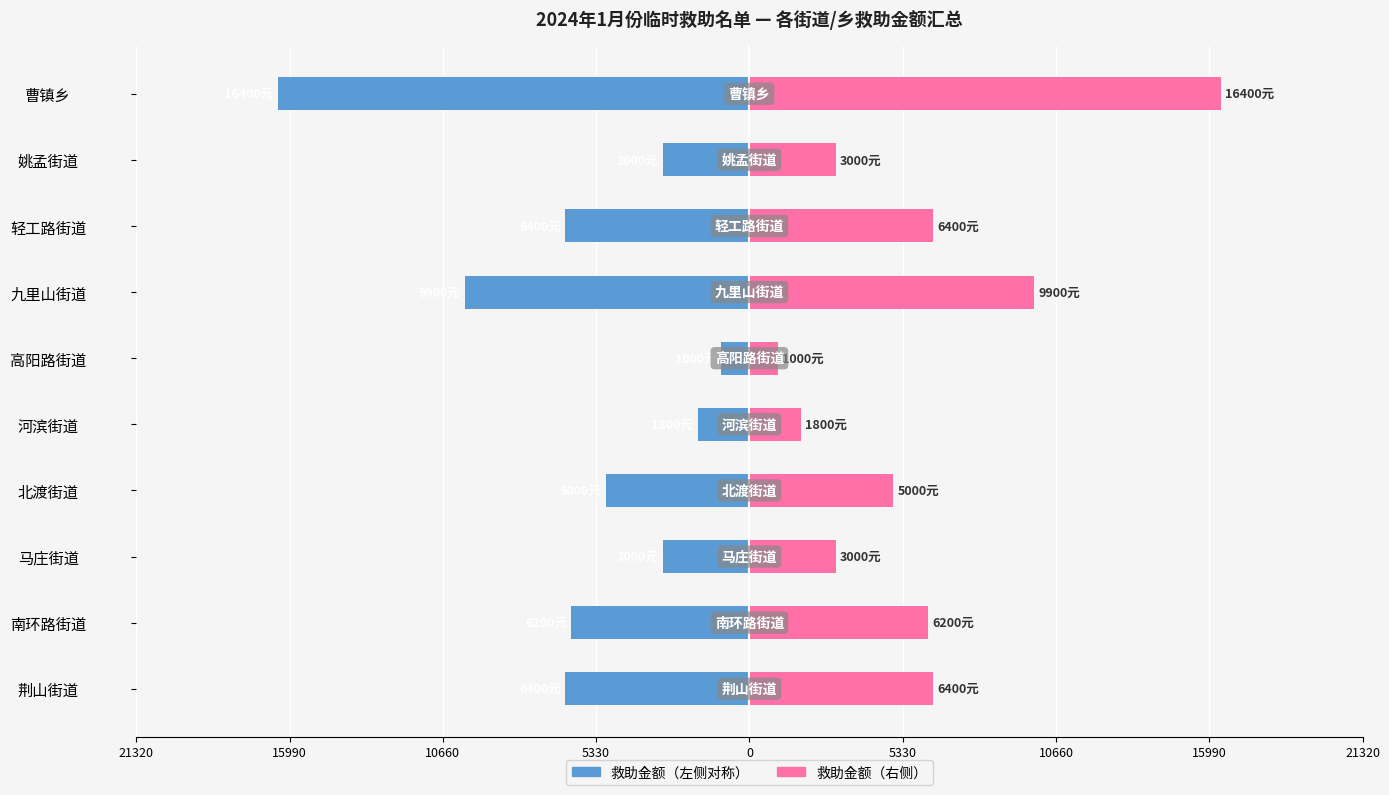

How many series are shown in this chart?

2